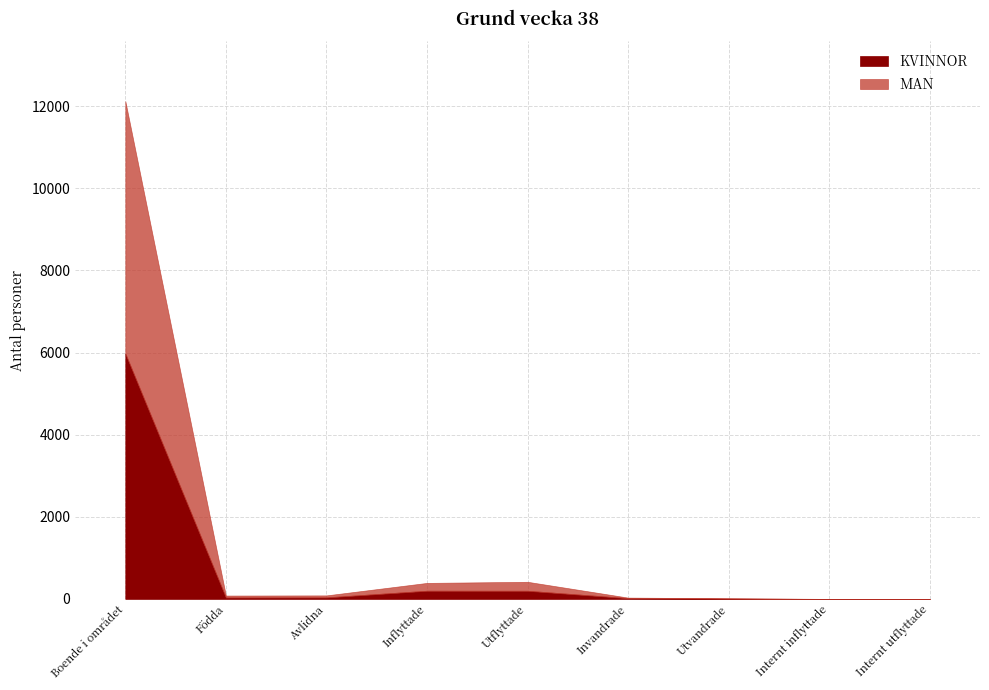

How many interior local valleys does the MAN series have?

1